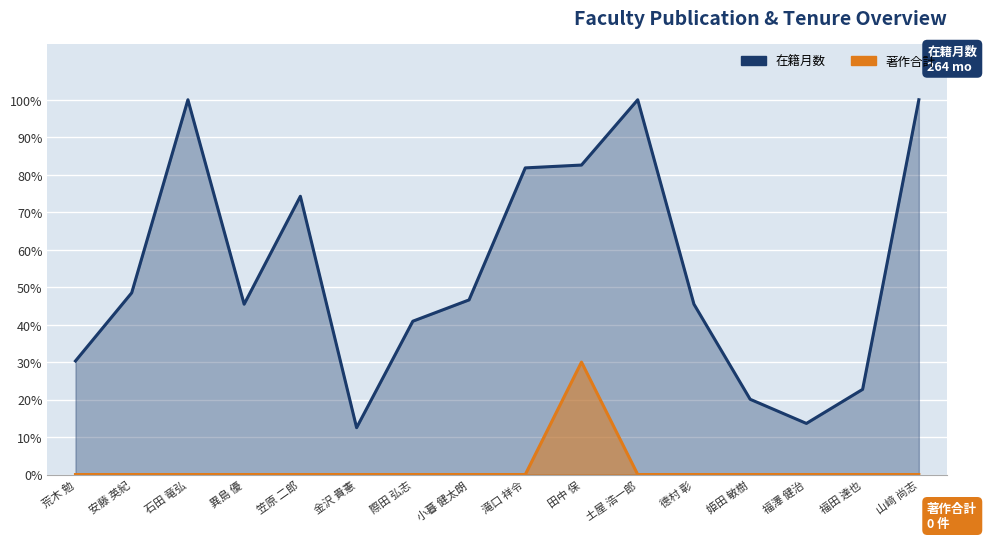

True or false: 在籍月数 and 著作合計 intersect in this chart.

False